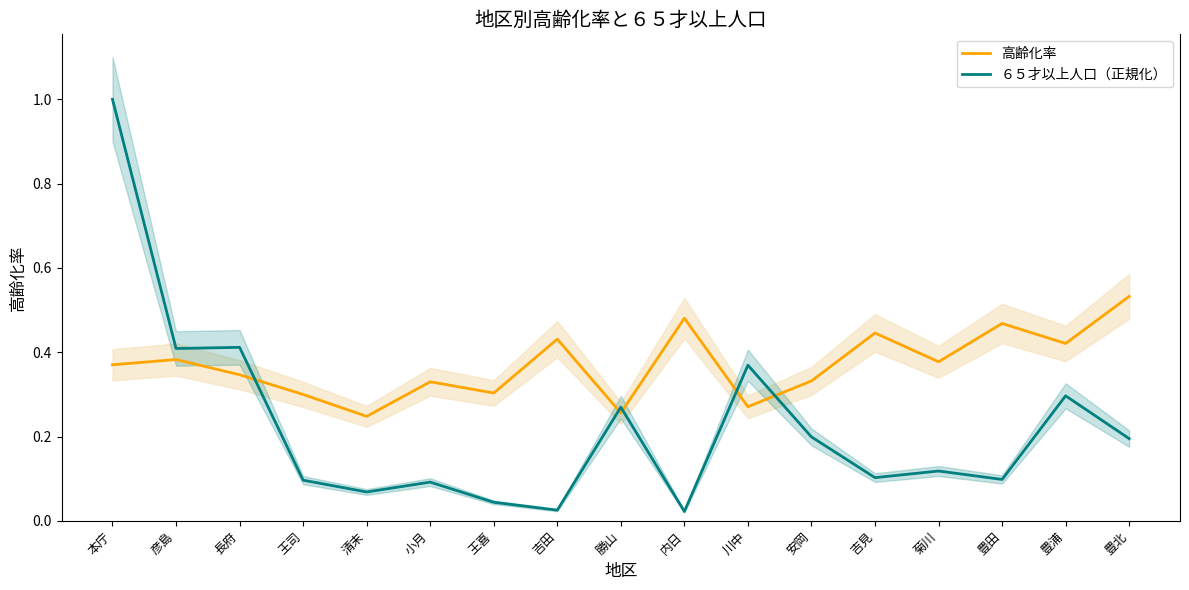

At how many categories does at least one series exceed 0?

17